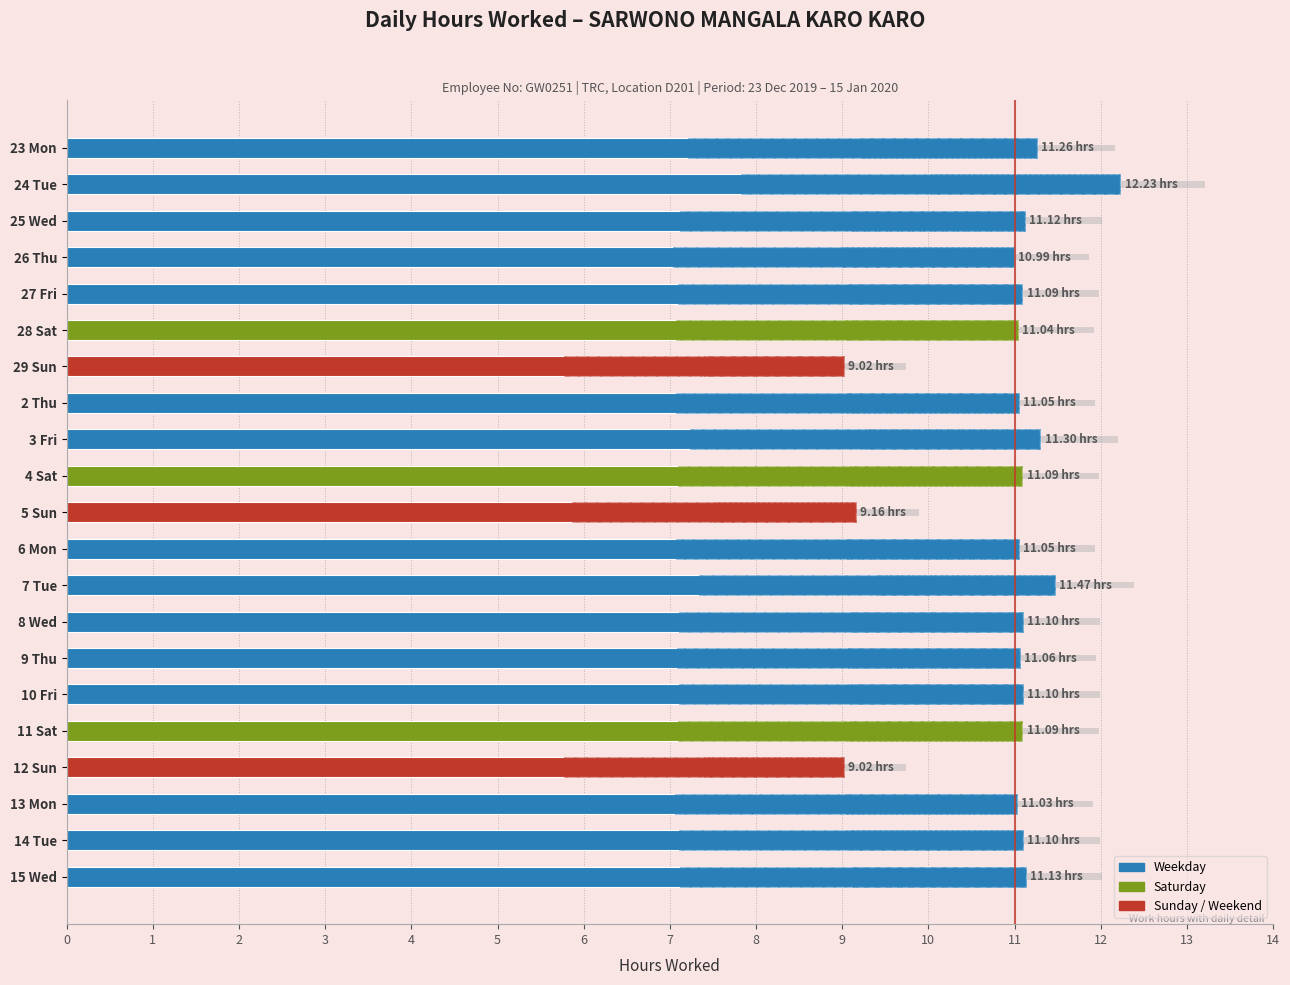

Does the chart contain any negative values?

No